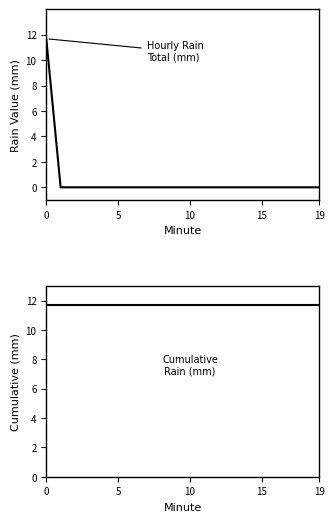

How many values in Hourly Rain Total (mm) are above zero?

1